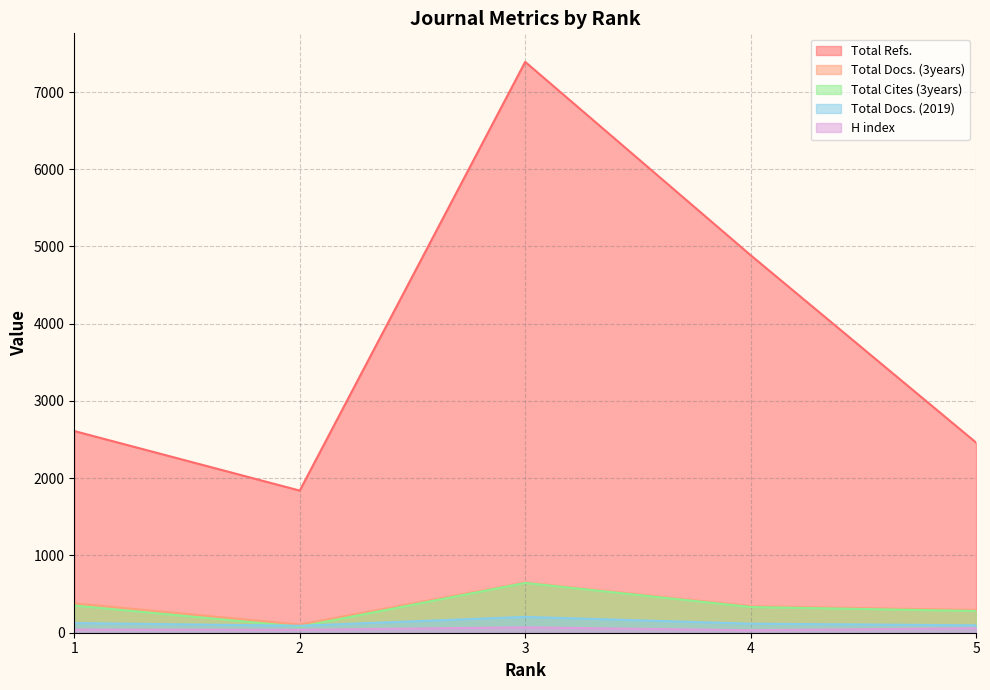

Does the chart display data point markers on the line(s)?

No